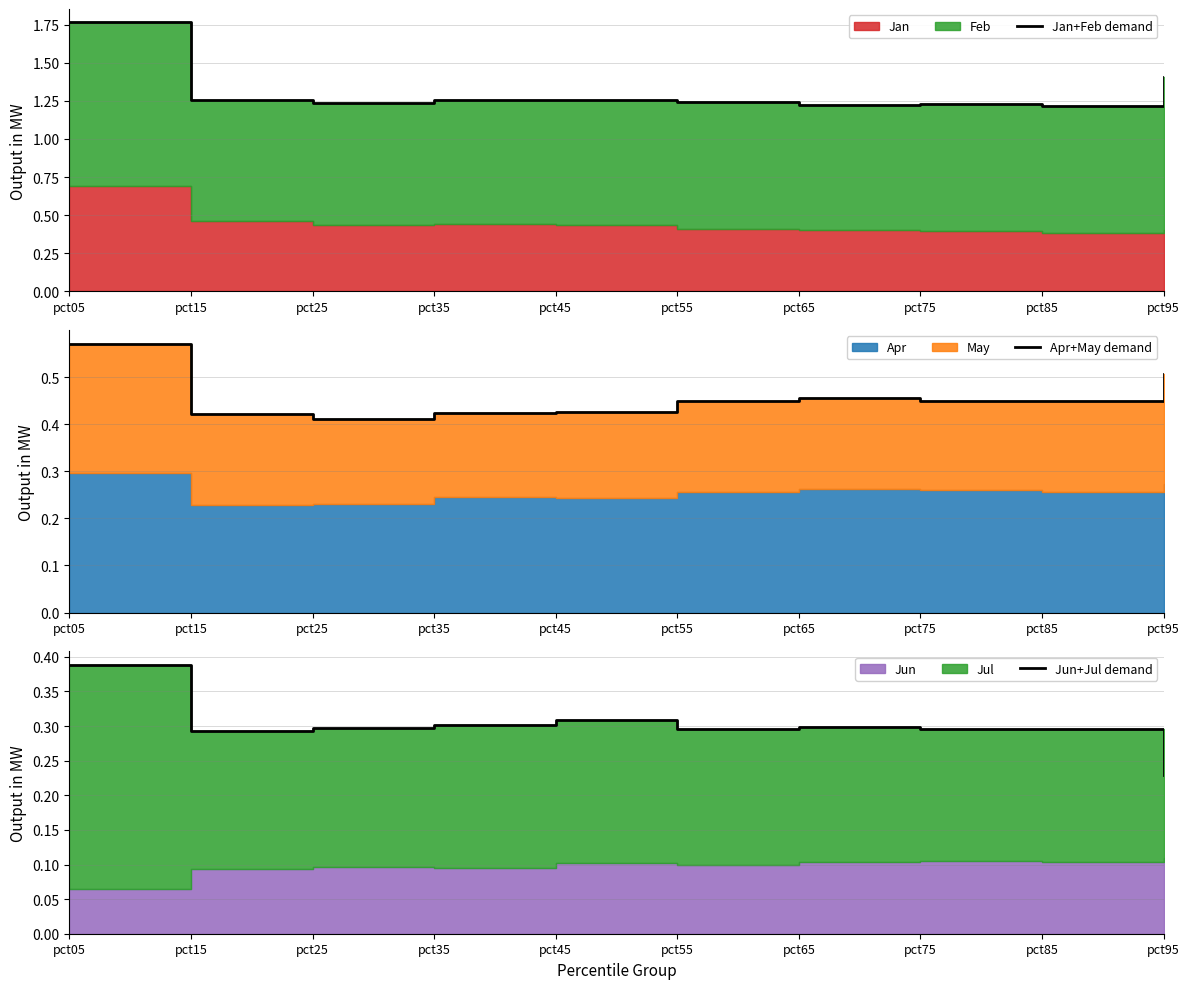

Which category has the lowest value across all series?

pct95